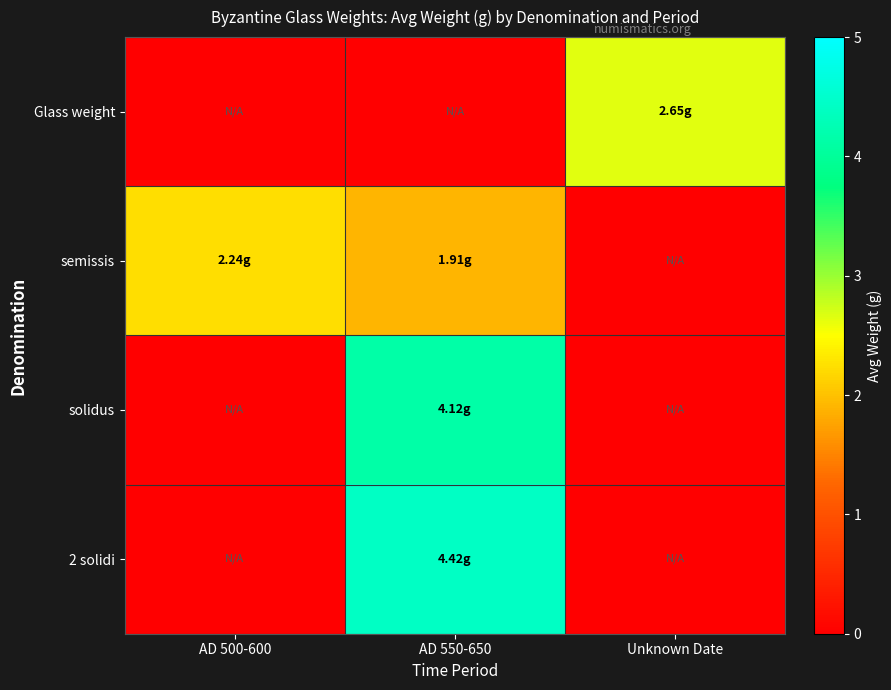

Reading right to left, list all the values displayed in this chart.

Glass weight: Unknown Date=2.6	AD 550-650=0.0	AD 500-600=0.0
semissis: Unknown Date=0.0	AD 550-650=1.9	AD 500-600=2.2
solidus: Unknown Date=0.0	AD 550-650=4.1	AD 500-600=0.0
2 solidi: Unknown Date=0.0	AD 550-650=4.4	AD 500-600=0.0